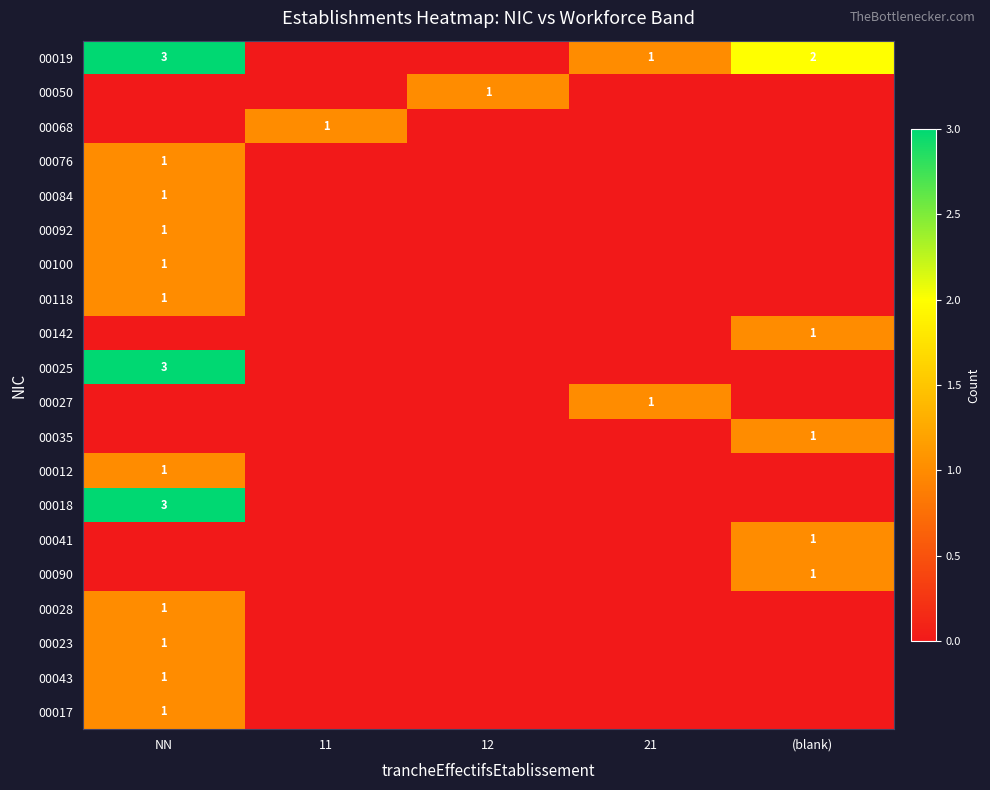

Rank the categories by 00076 value from highest to lowest.

NN, 11, 12, 21, (blank)